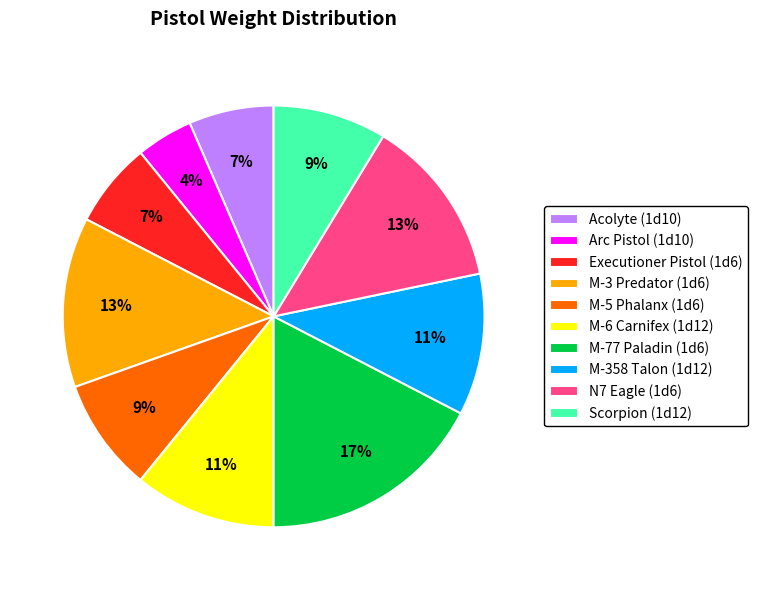

Combined, do M-77 Paladin (1d6) and Acolyte (1d10) account for over 50%?

No